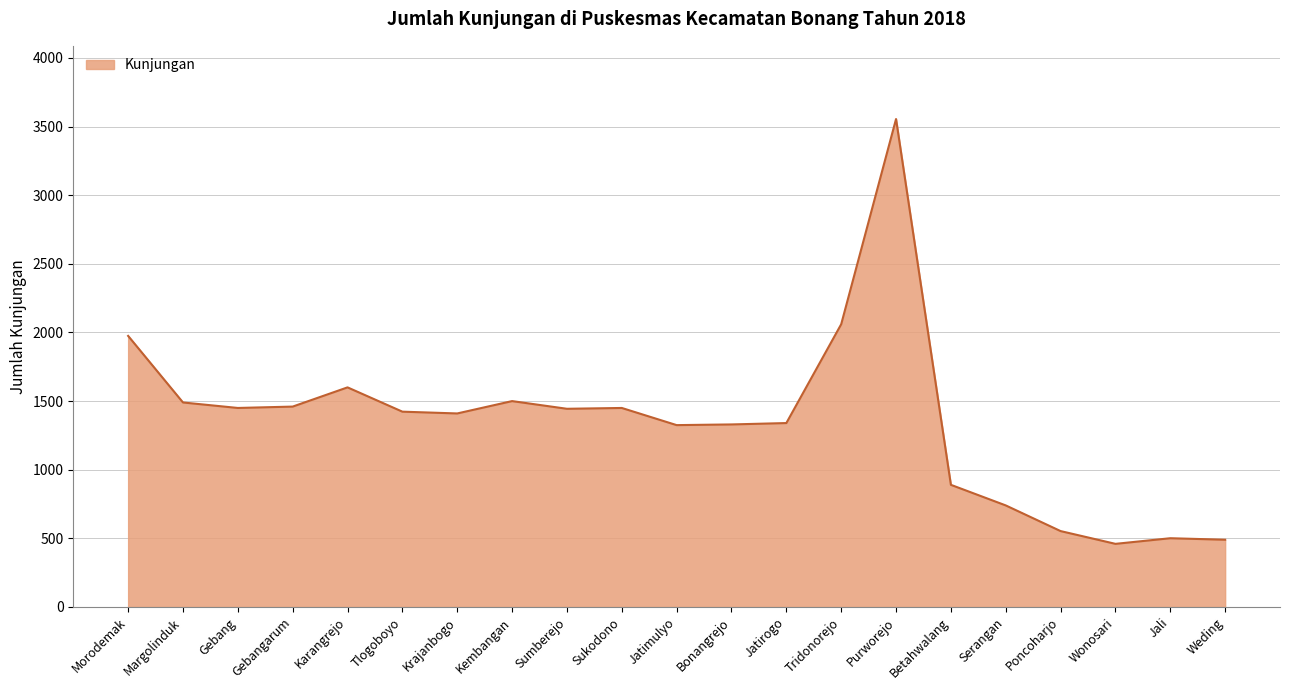

At which category does the chart reach its peak across all series?

Purworejo